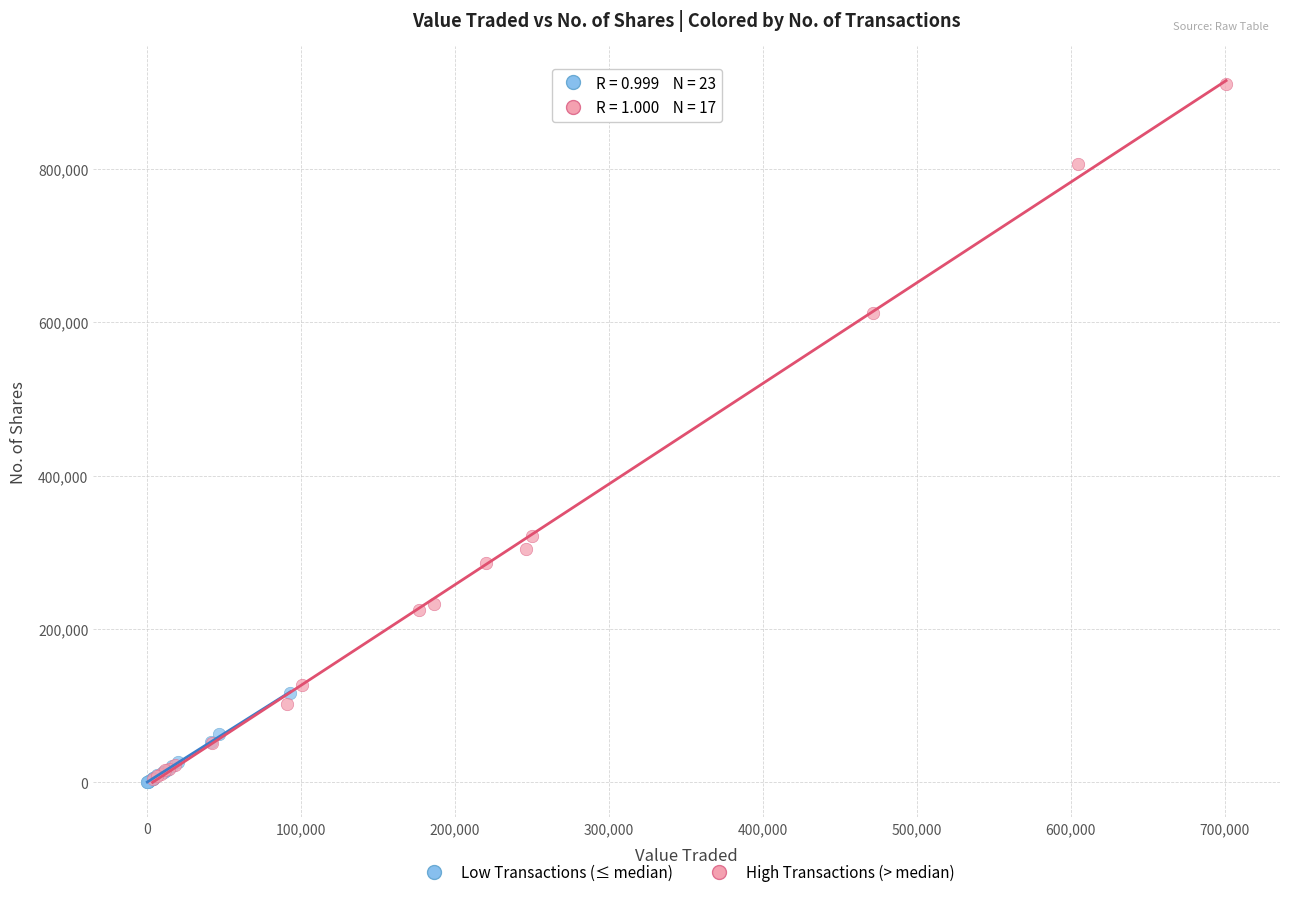

Which series contains the highest Y value?

High Transactions (> median)